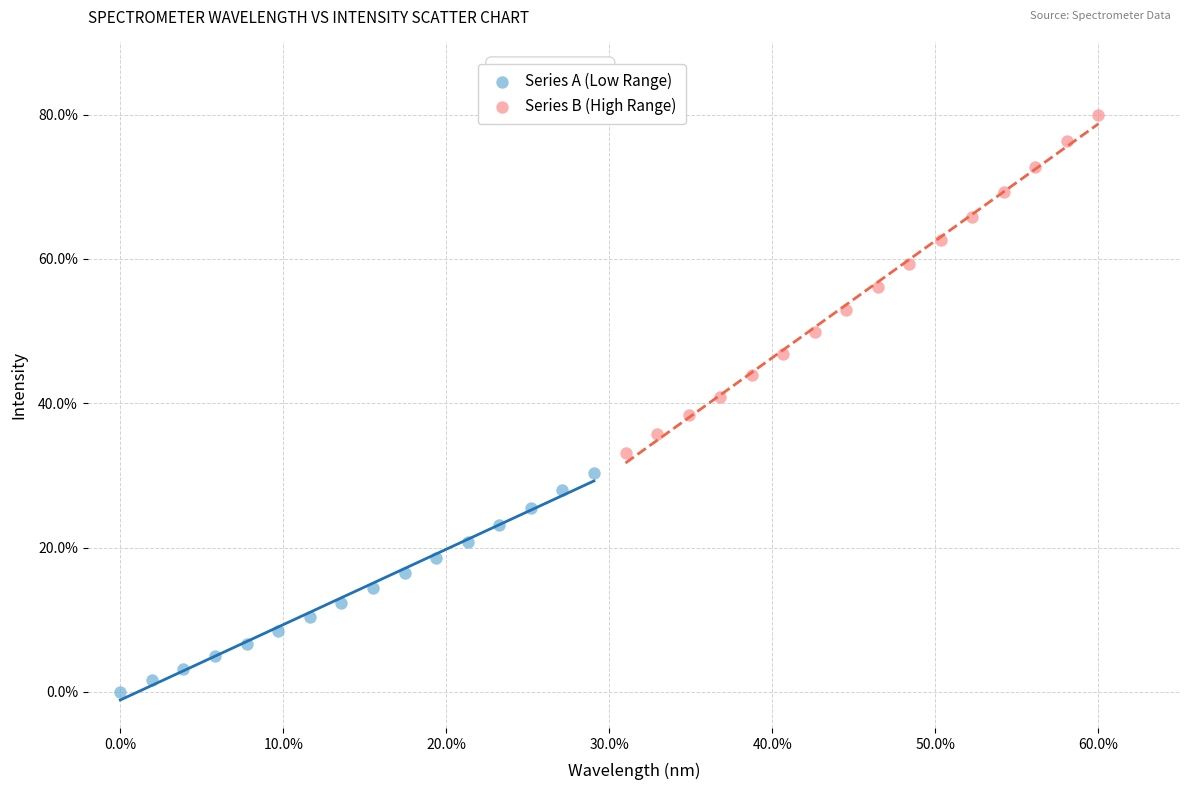

Which series reaches the maximum Y coordinate?

Series B (High Range)